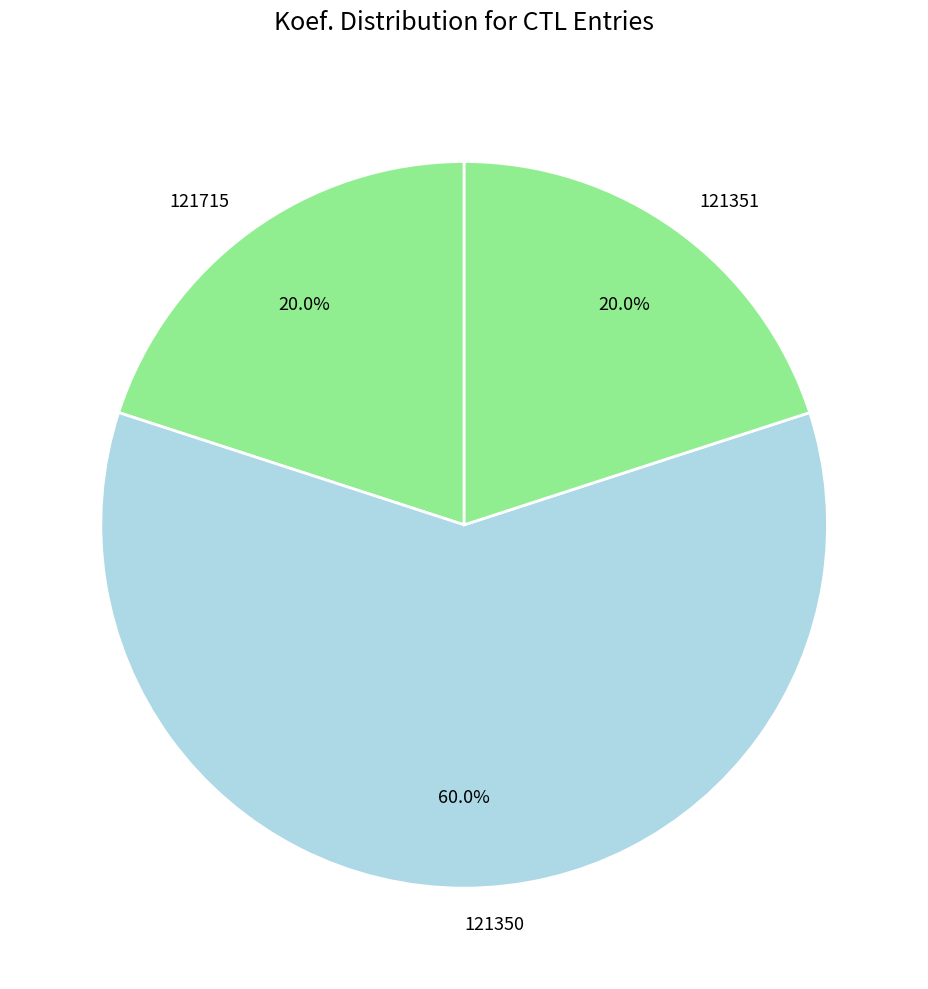

What is the ratio of the value at 121715 to the value at 121351?

1.0